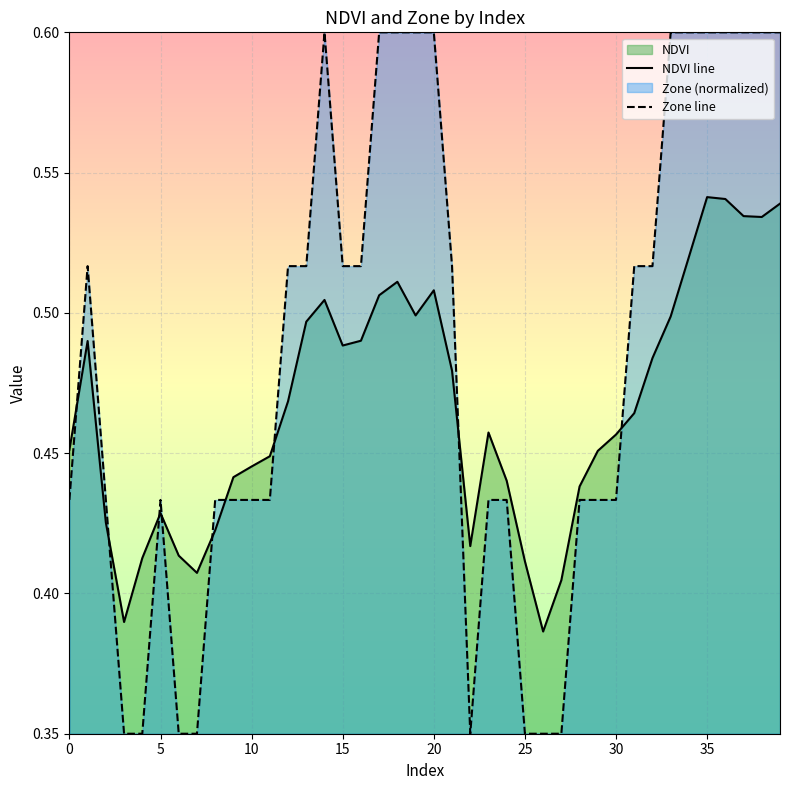

After their last crossing, which series has the higher values: NDVI line or Zone line?

Zone line